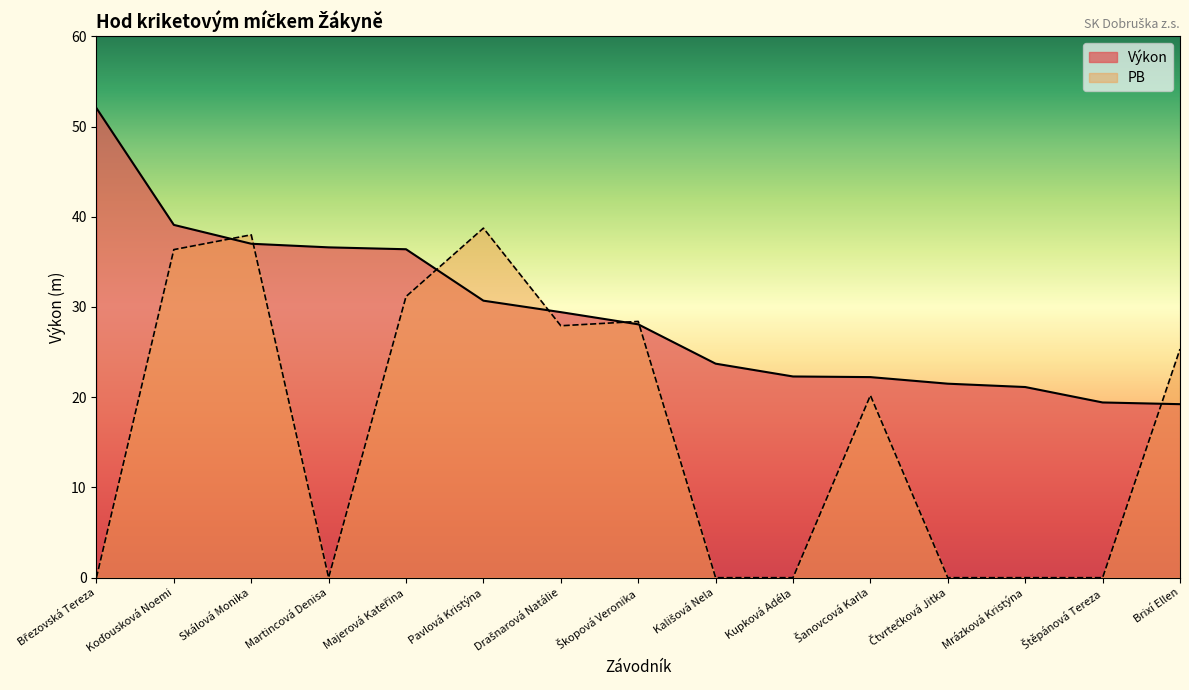

Between Šanovcová Karla and Mrázková Kristýna, which is larger?

Šanovcová Karla